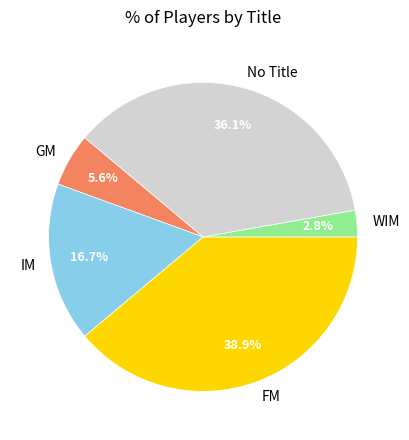

Rank the categories by value from lowest to highest.

WIM, GM, IM, No Title, FM